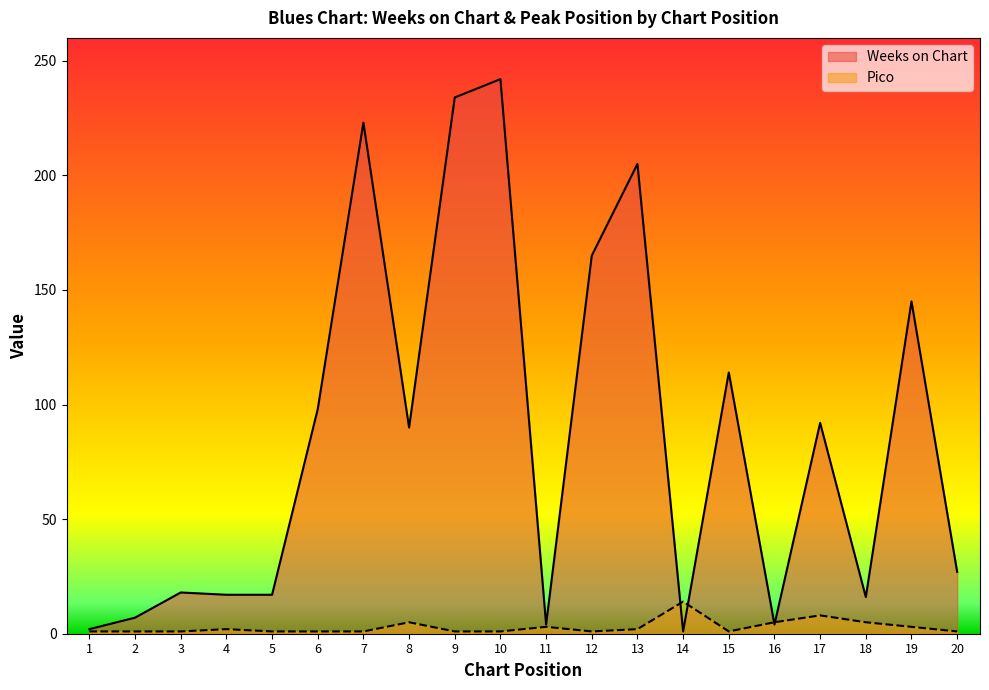

True or false: Weeks on Chart and Pico cross at least once.

True